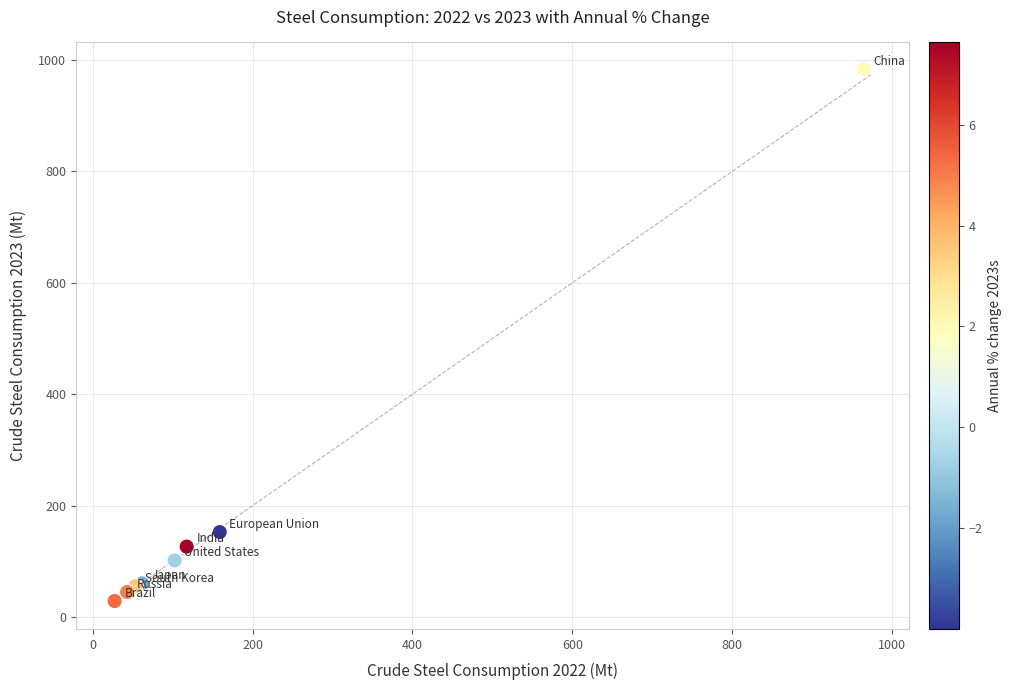

What Y value in the scatter plot is closest to 506?

152.6